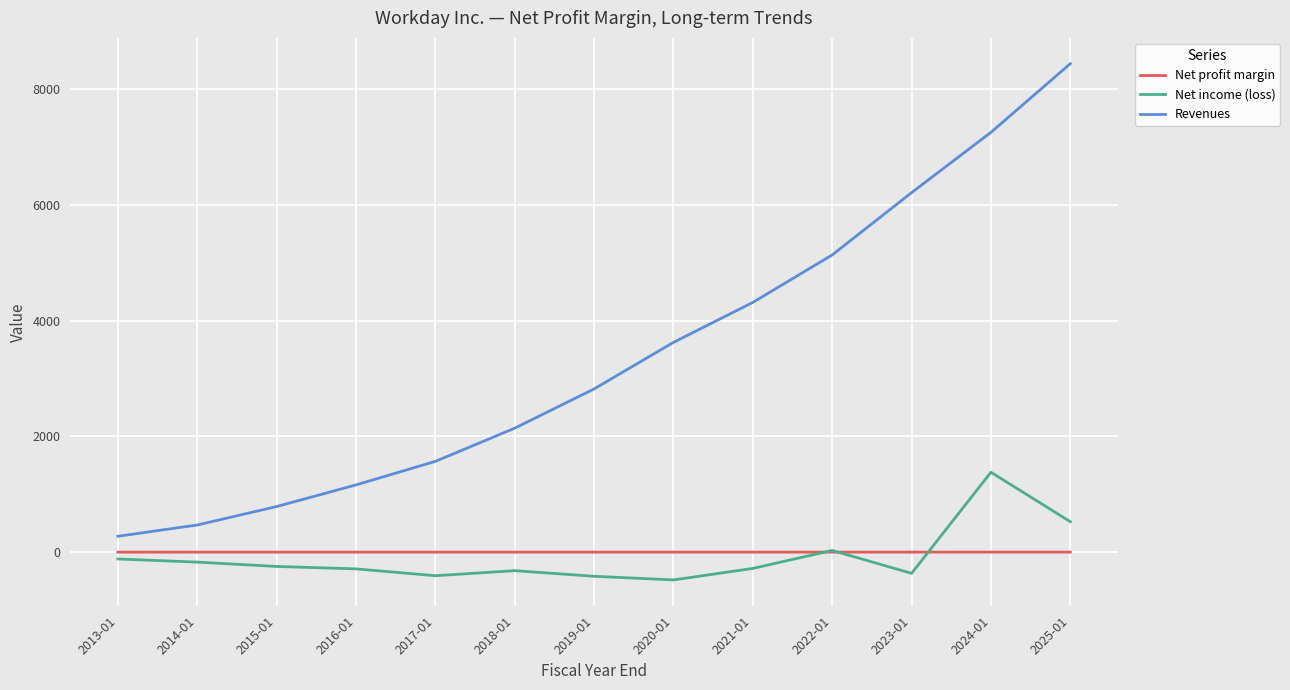

At 2014-01, list the series in order from largest to smallest.

Revenues, Net profit margin, Net income (loss)